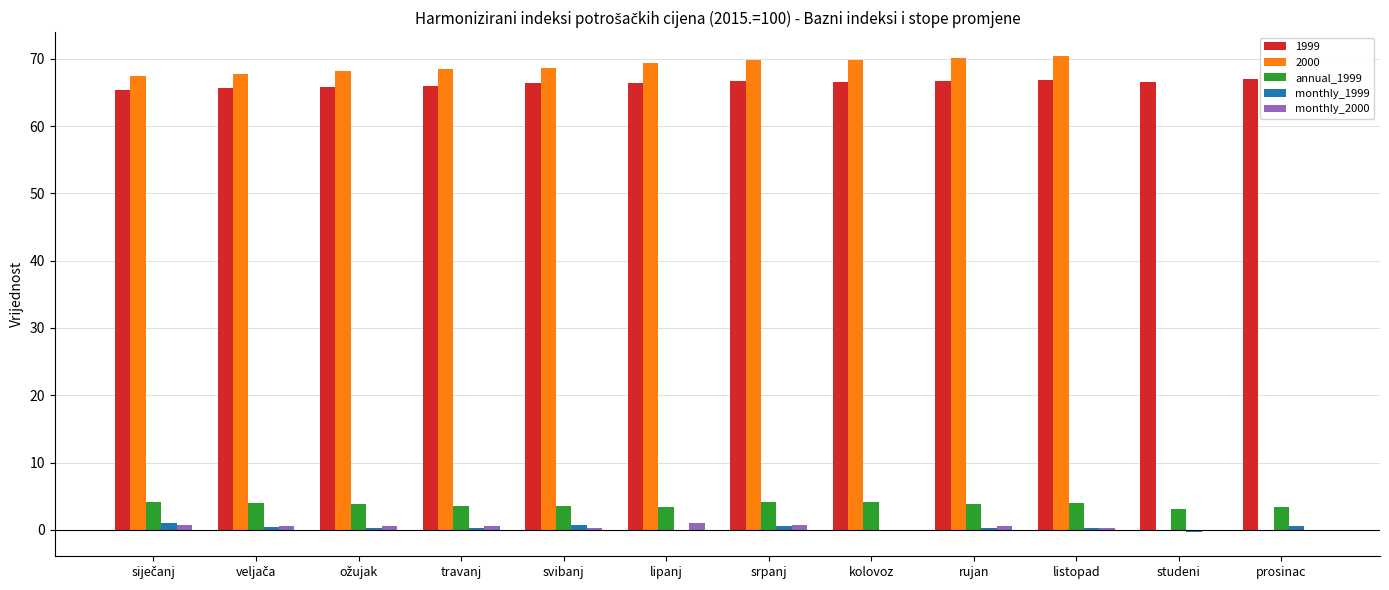

What is the maximum value for annual_1999?

4.2